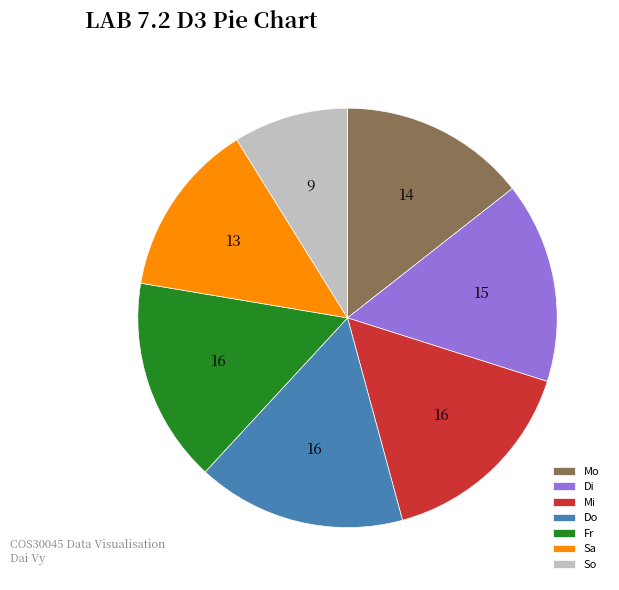

Combined, do Do and Di account for over 50%?

No